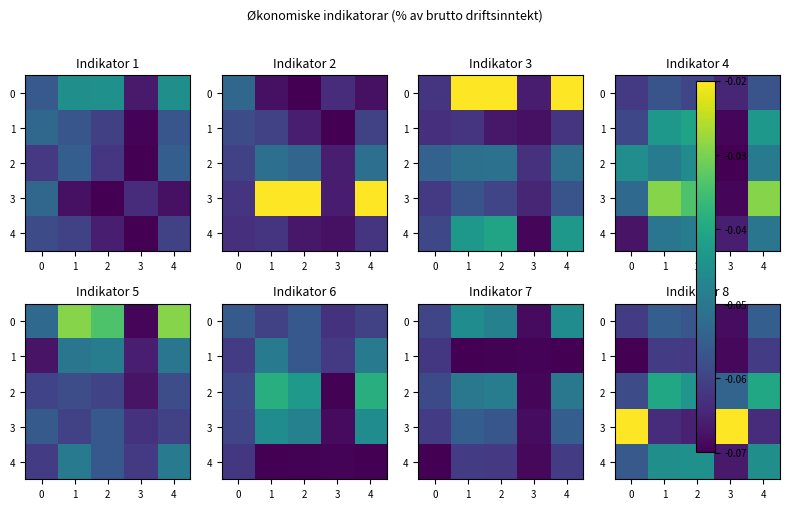

Between 4 and 1, which is larger?

4